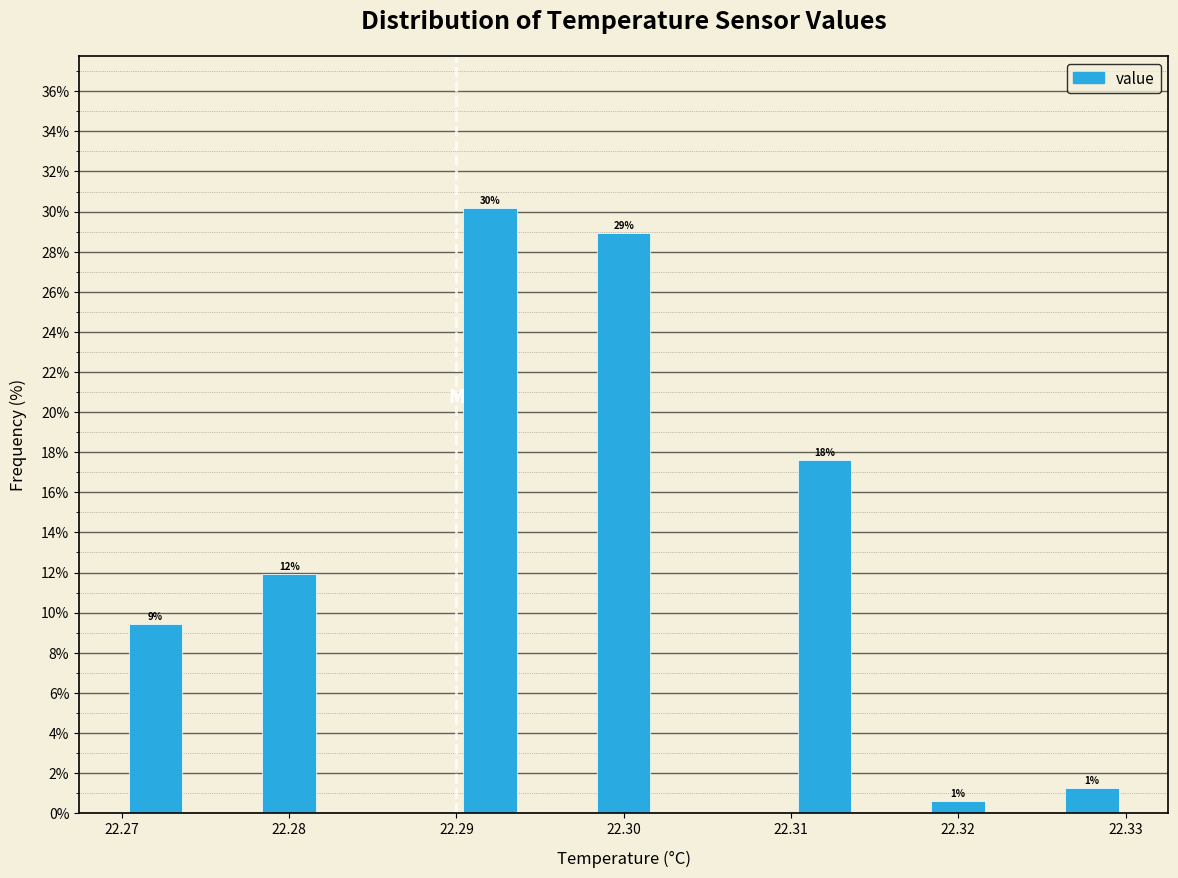

Over which range of the x-axis is the bar tallest?

22.290 to 22.294